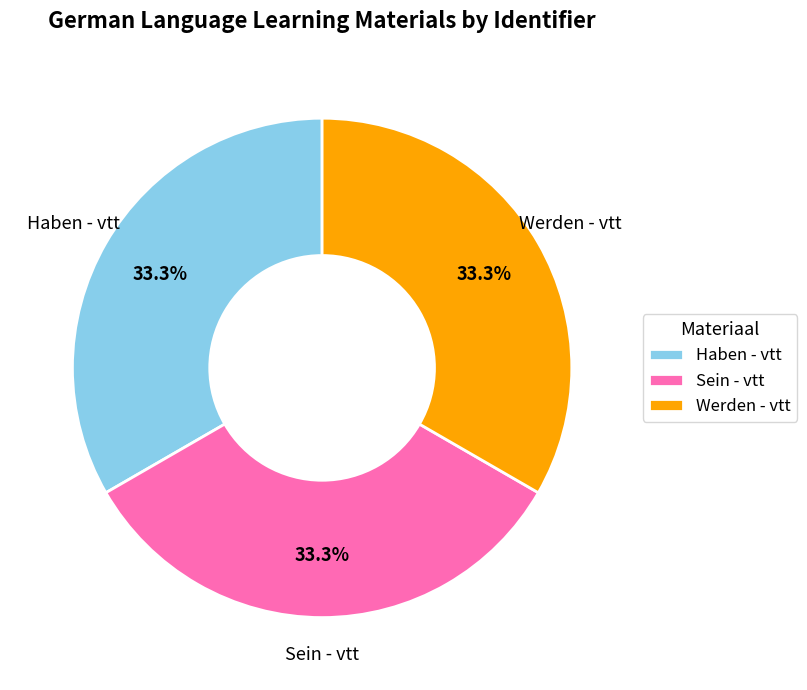

Does any single category account for the majority?

No